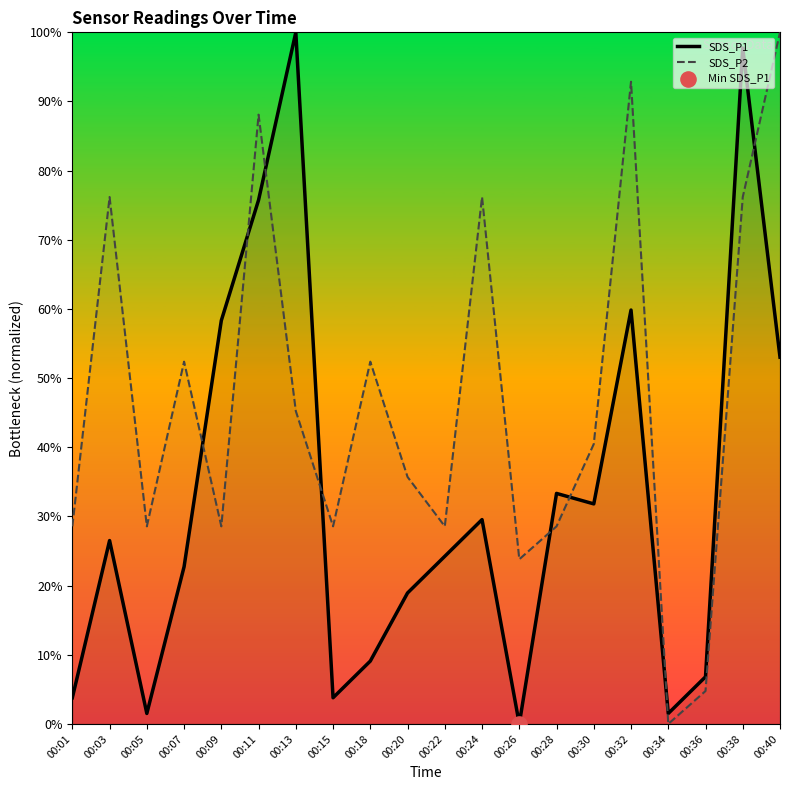

Is the value of SDS_P1 at 00:28 greater than the value of SDS_P2 at 00:32?

No